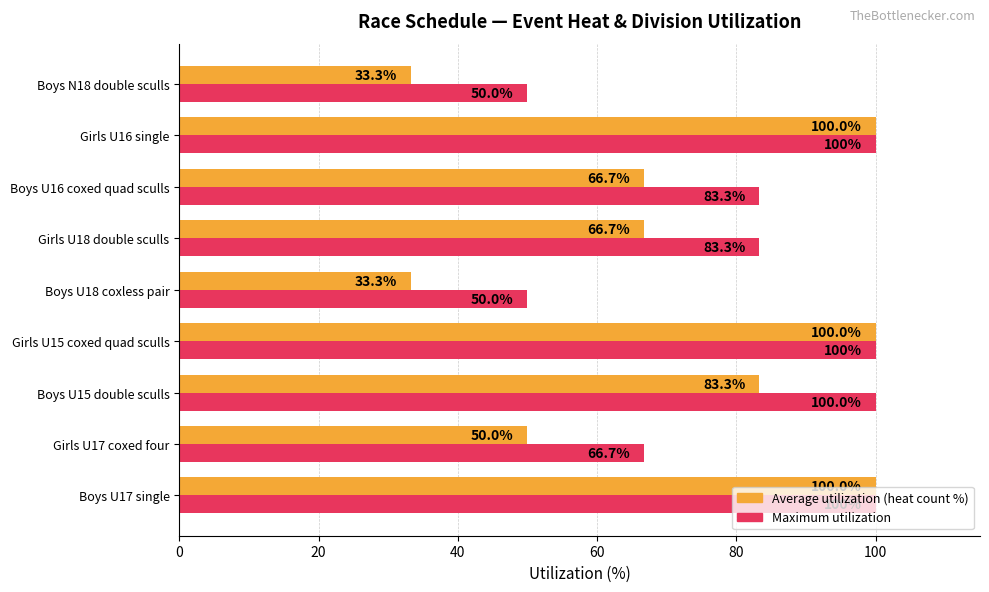

What is the difference between the highest and lowest values at Girls U17 coxed four?

16.7